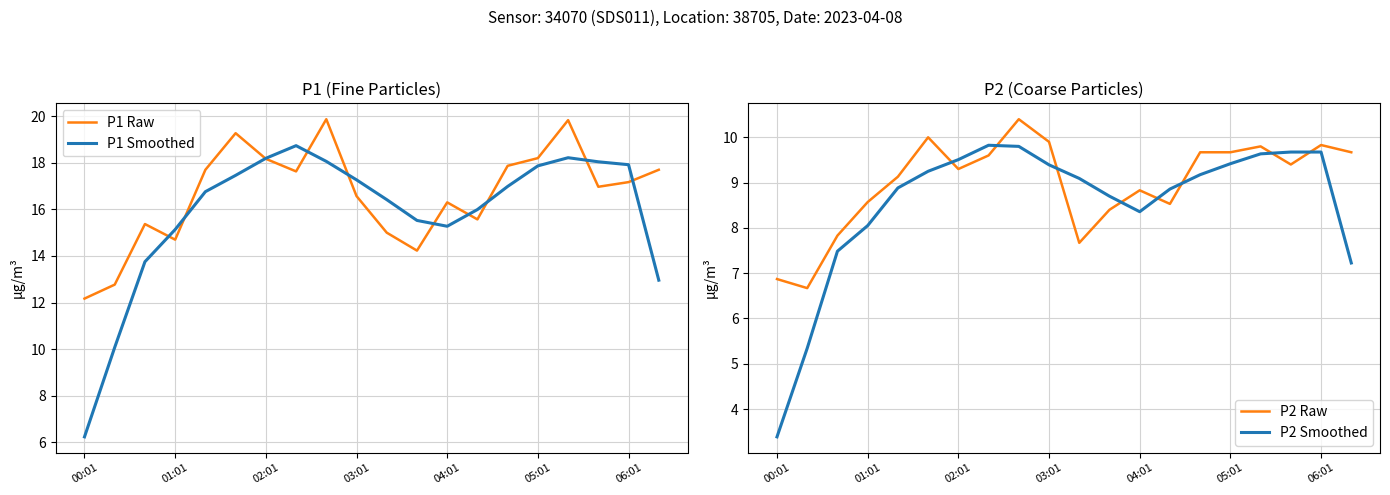

What is the difference between the P2 Smoothed values at 03:01 and 00:01?

6.0